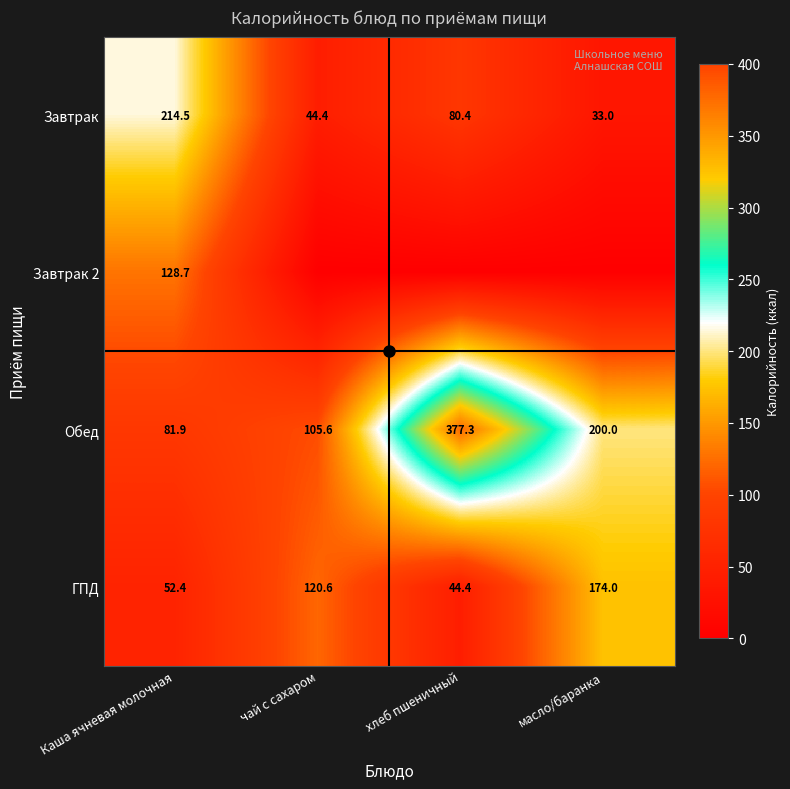

What is the difference between the maximum and minimum values in the Обед series?

295.4